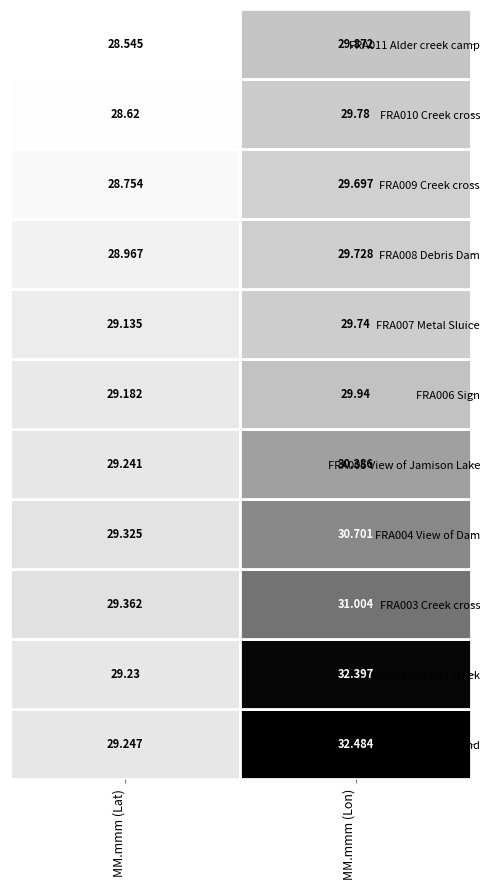

What value does the FRA002 series have at 0?

29.2